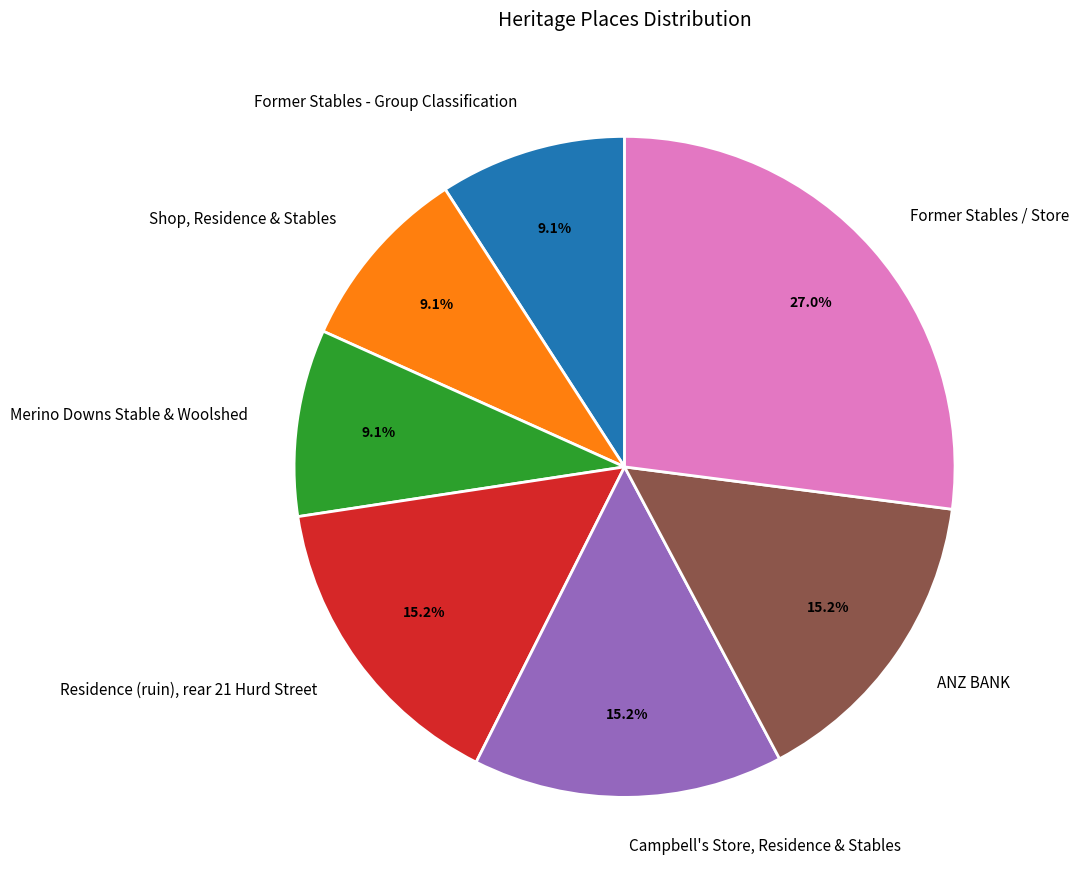

How many slices are in this pie chart?

7